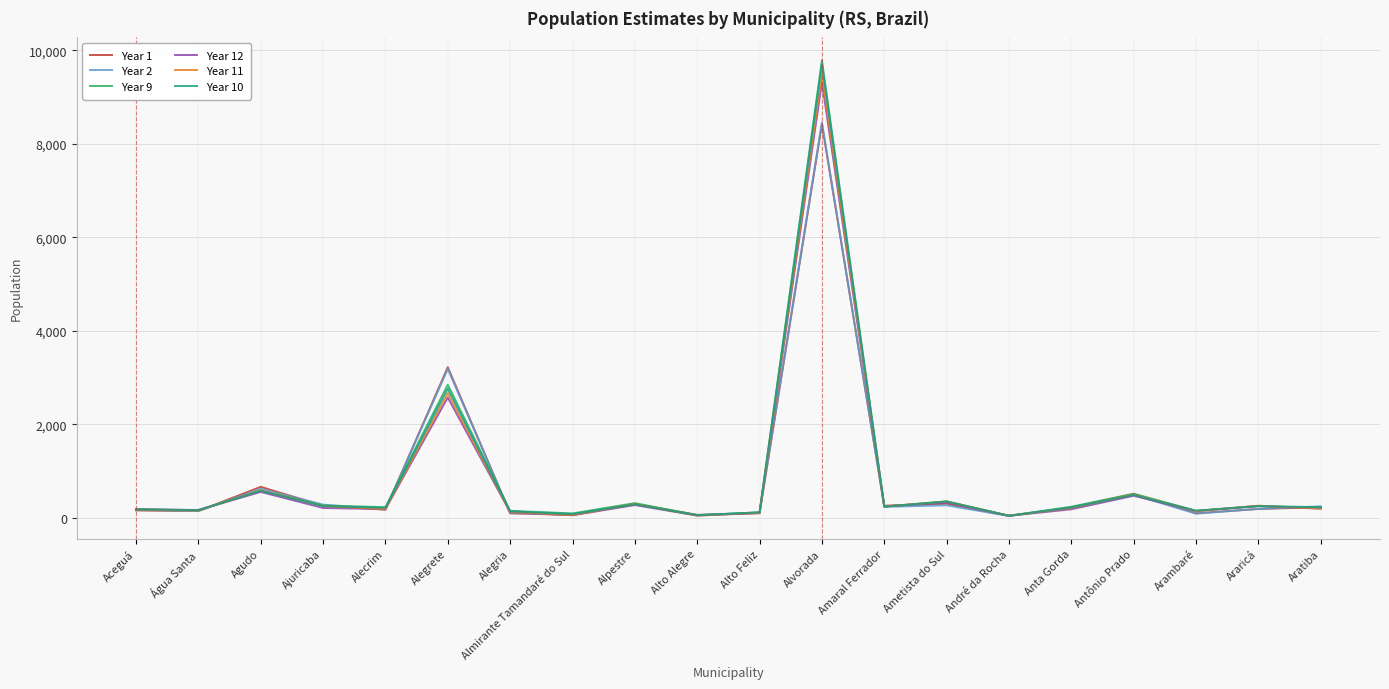

True or false: Year 2 and Year 9 intersect in this chart.

True